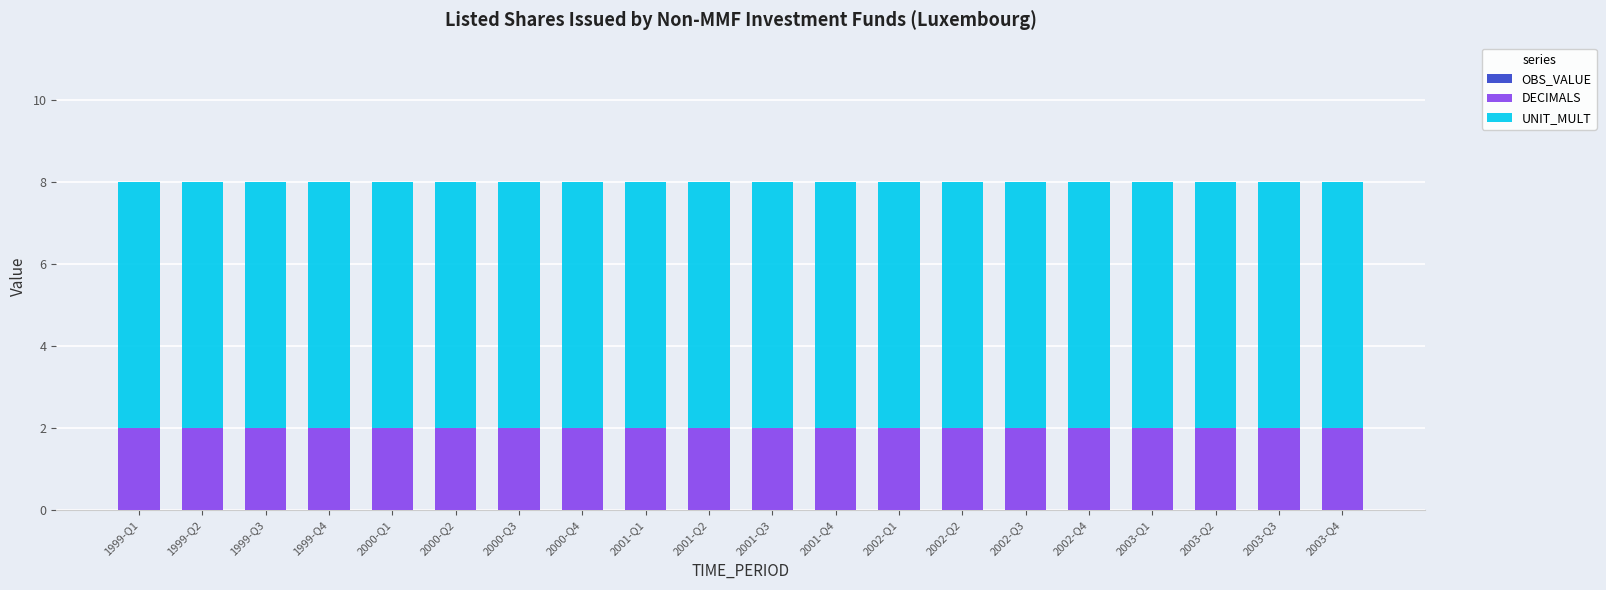

What is the total value across all series at 1999-Q2?

8